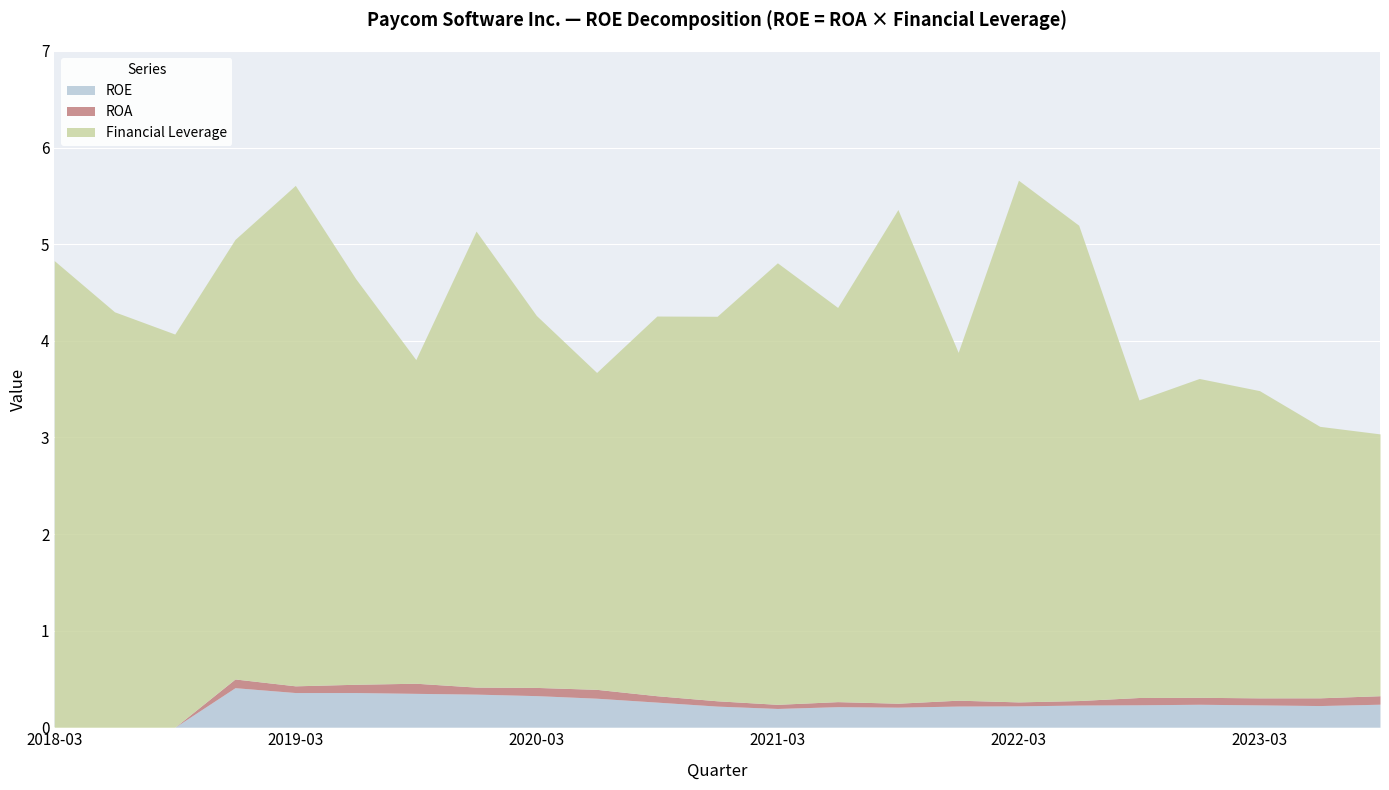

What is the label of the 10th point from the left?

2020-06-30